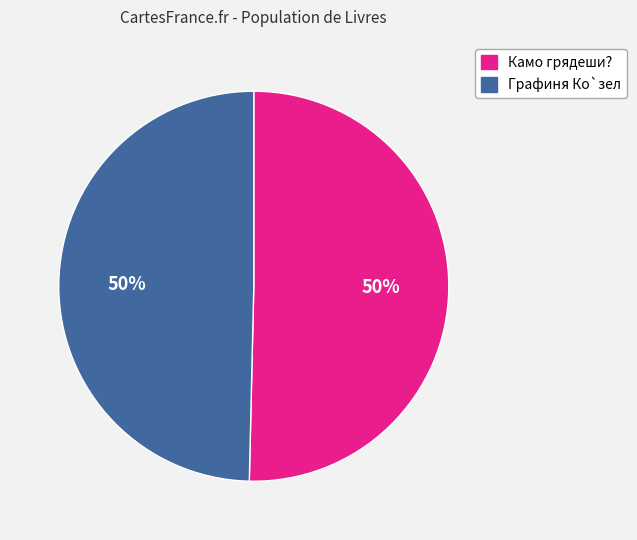

To the nearest percent, what portion does Графиня Ко`зел represent?

50%